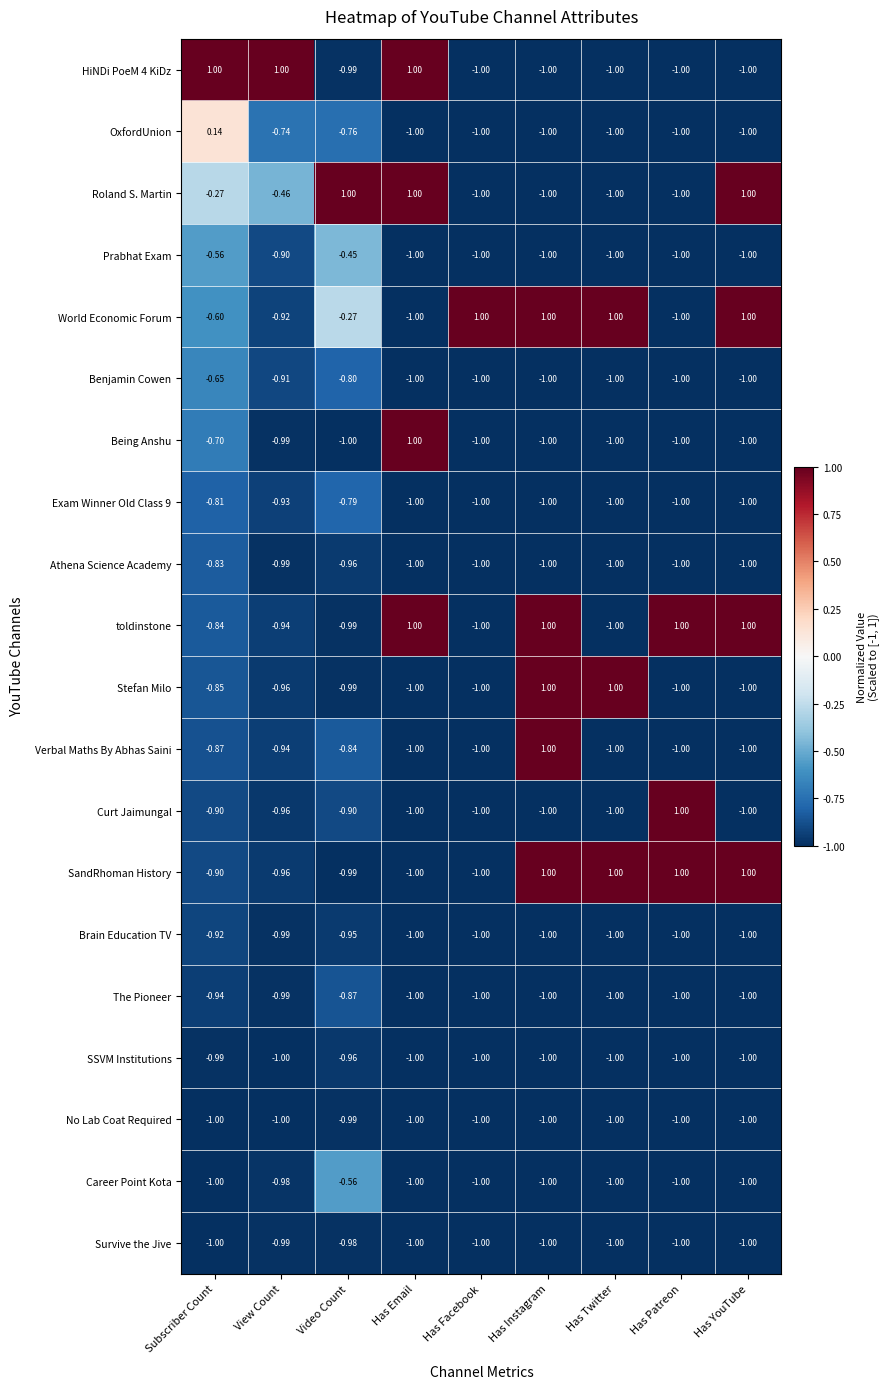

What is the greatest value displayed?

1.0